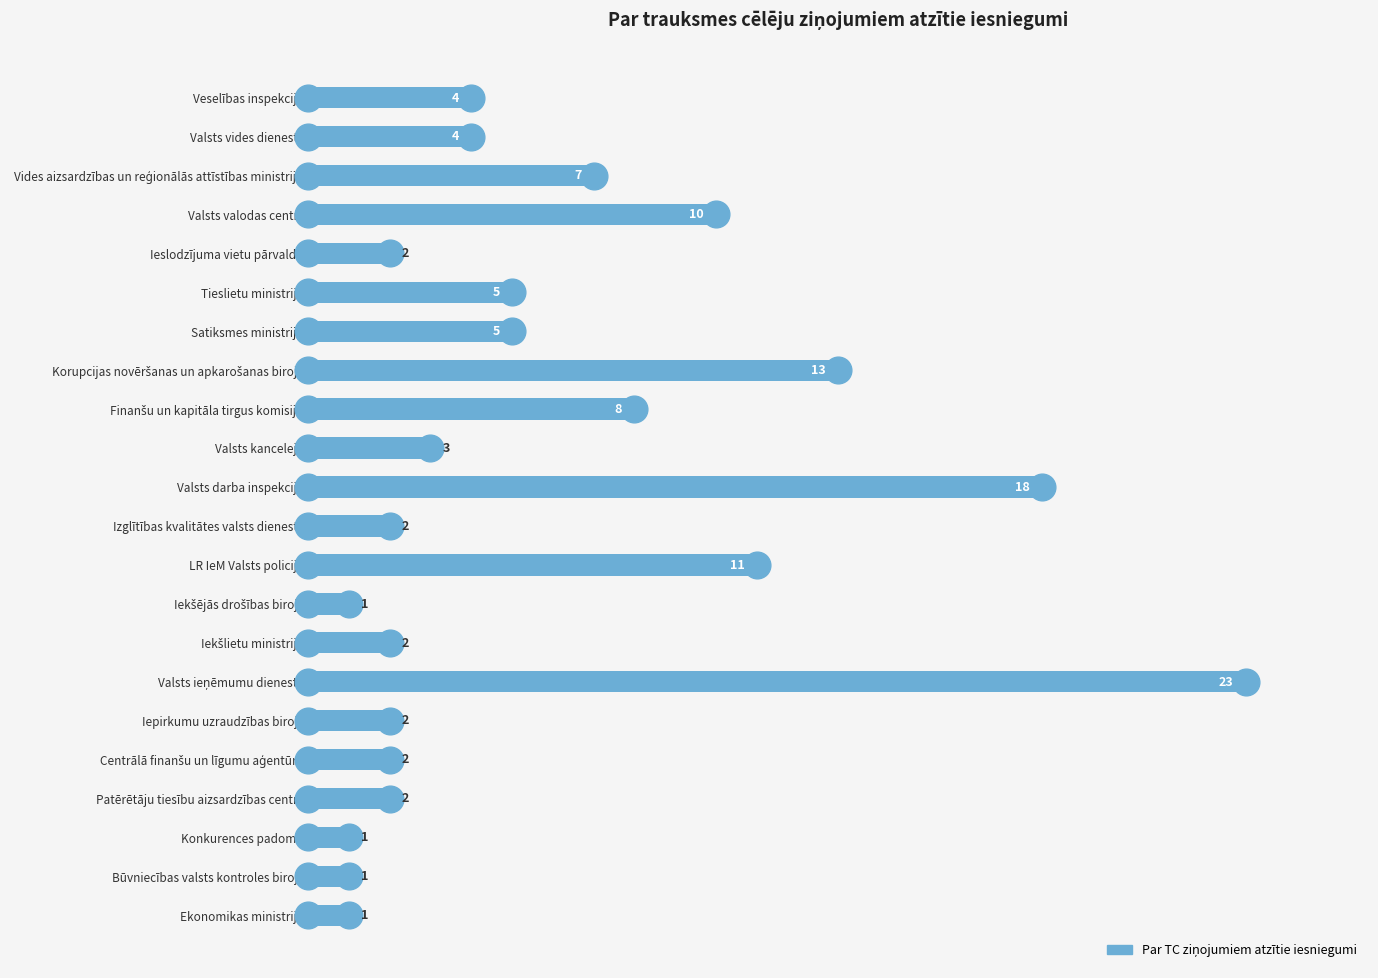

True or false: the data shows 2 at Izglītības kvalitātes valsts dienests.

True